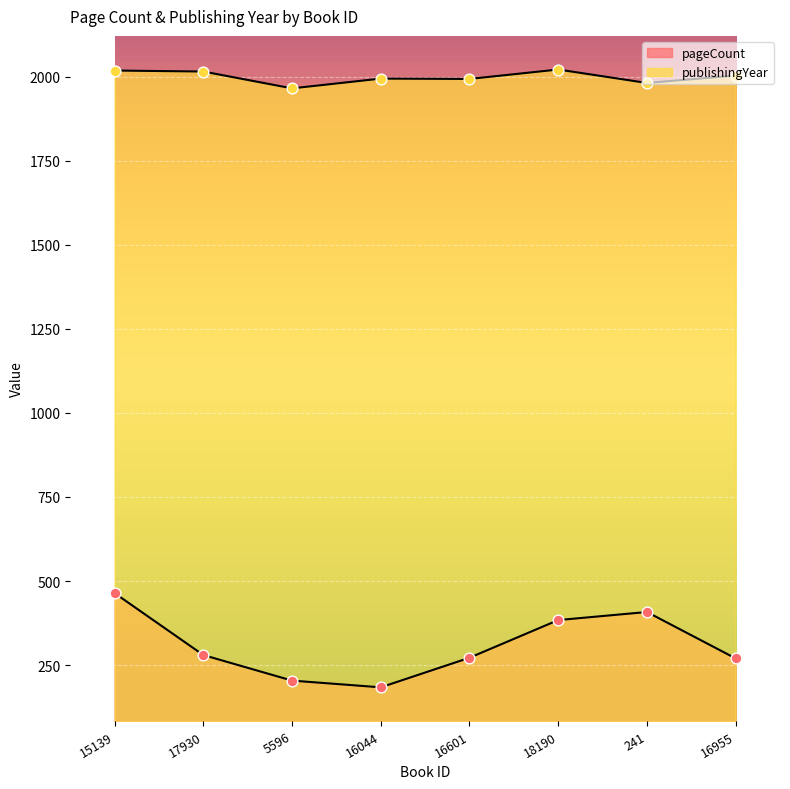

Which series has the widest spread of Y values?

pageCount